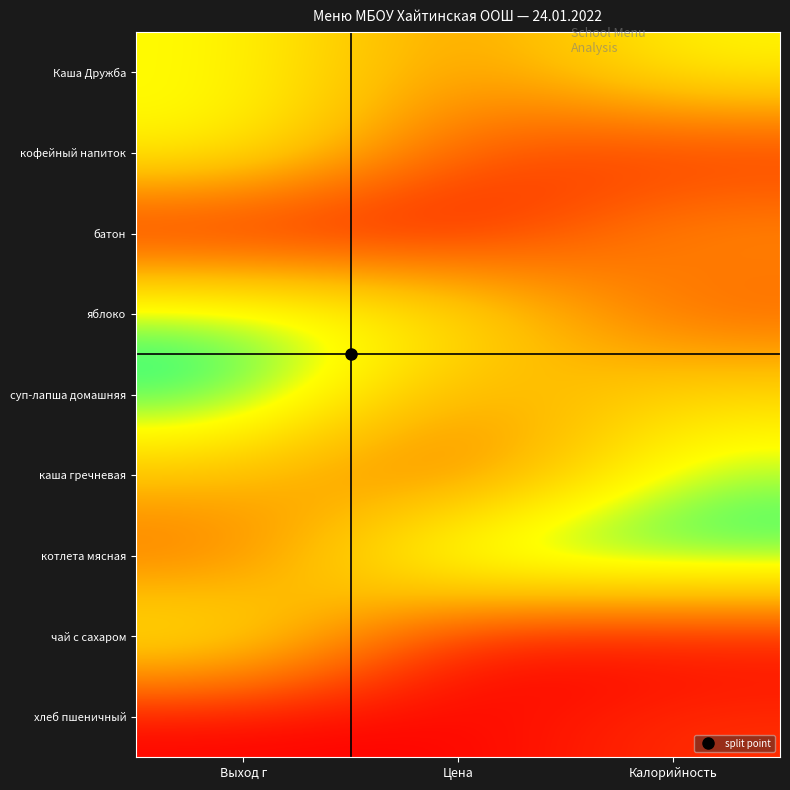

Rank the series by their maximum value, from highest to lowest.

суп-лапша домашняя, котлета мясная, яблоко, каша гречневая, Каша Дружба, кофейный напиток, чай с сахаром, батон, хлеб пшеничный